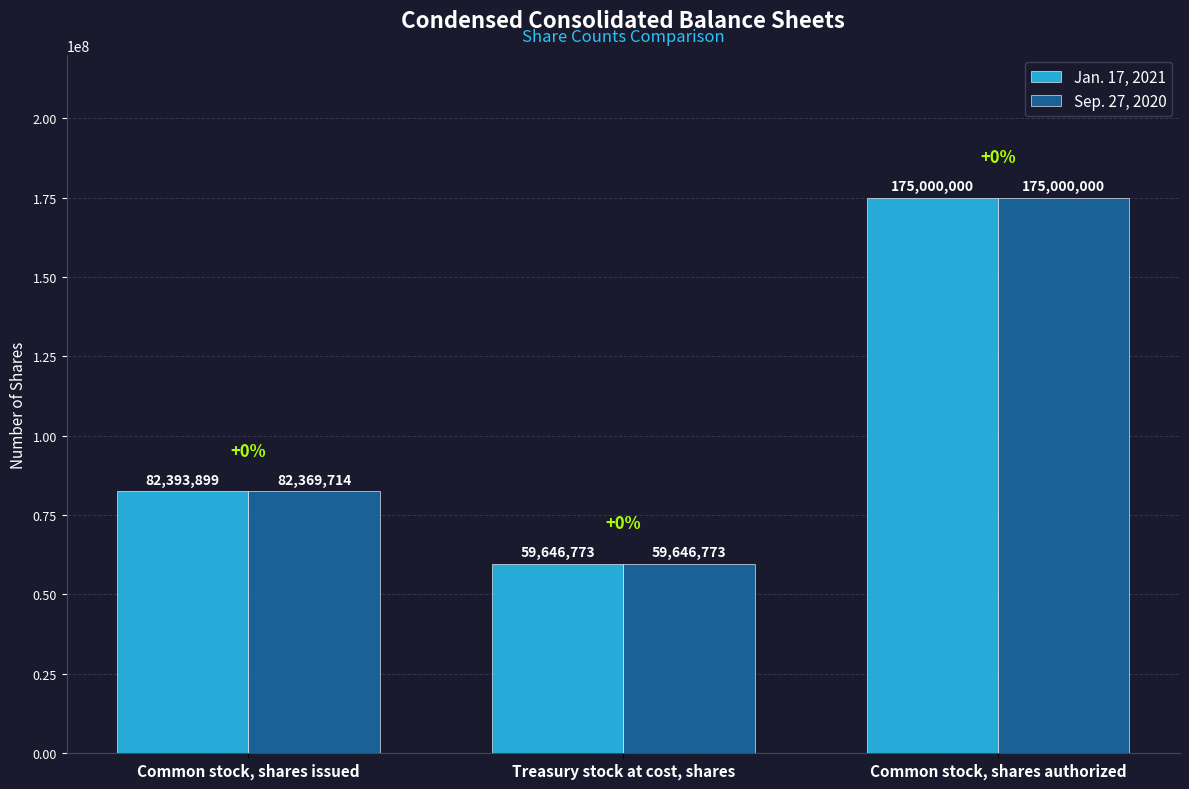

Count the Jan. 17, 2021 values in the range 59646773 to 175000000.

3